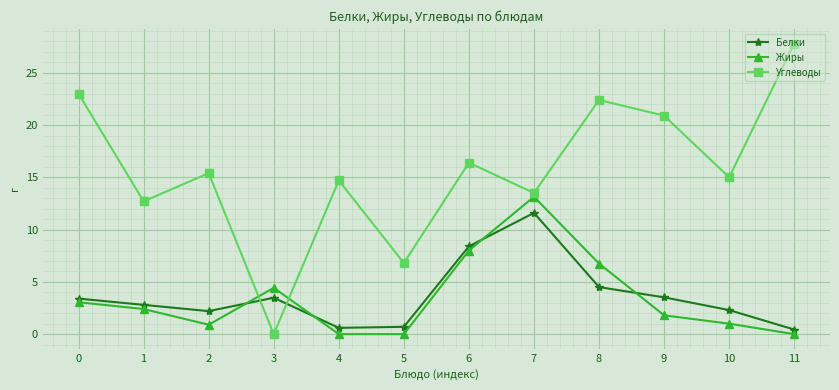

Where is Жиры nearest to the value 6?

8